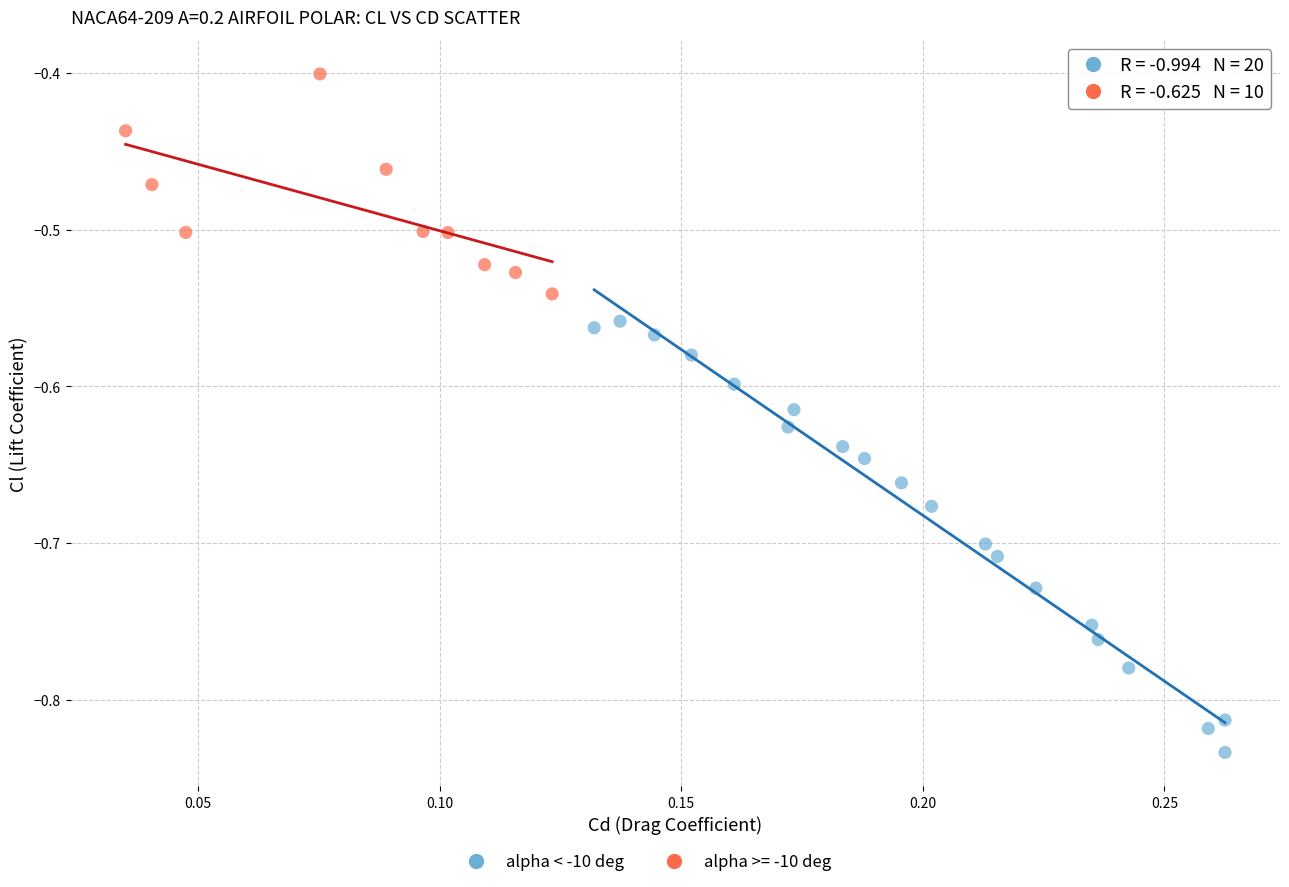

Which series contains the lowest Y value?

alpha < -10 deg